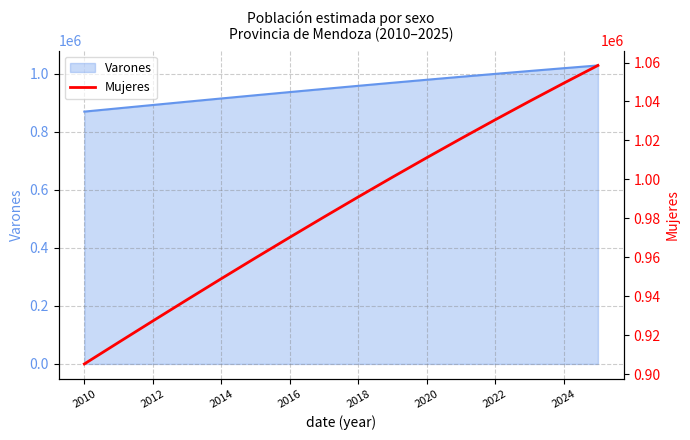

True or false: the data has more than 1 interior local peaks.

False